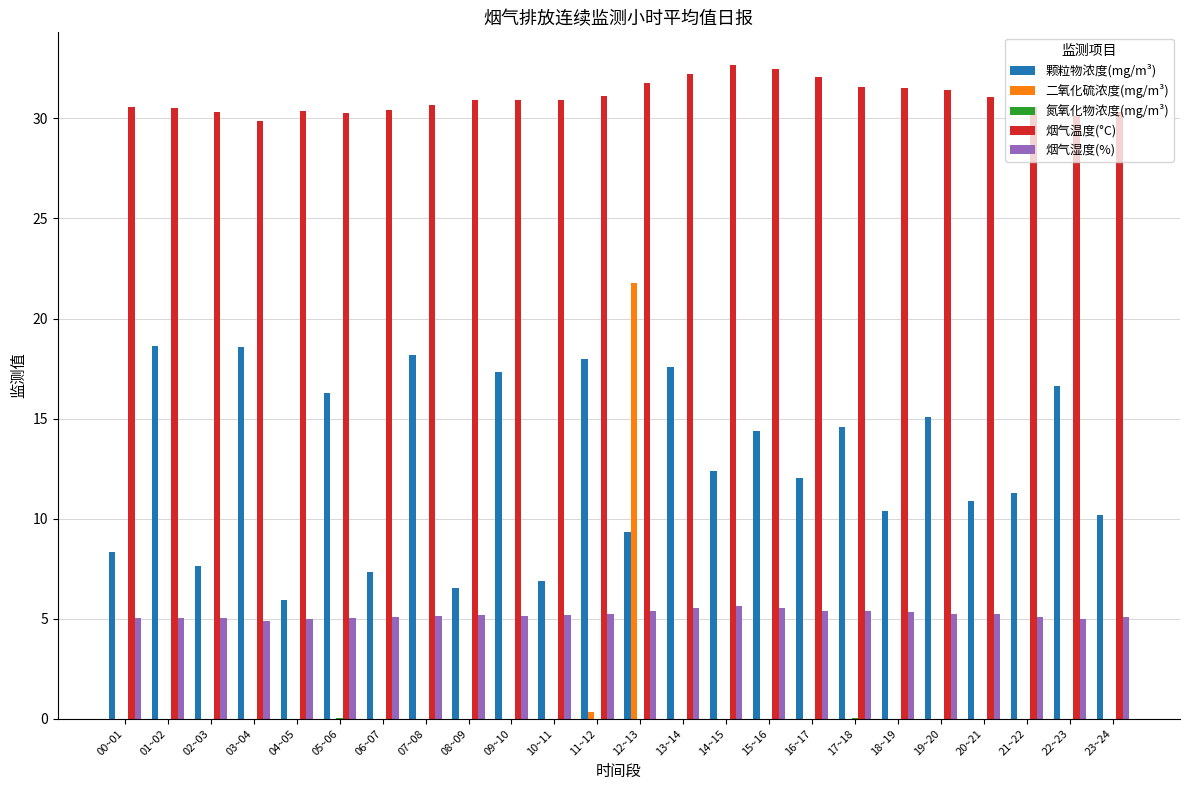

What is the maximum value for 二氧化硫浓度(mg/m³)?

21.8